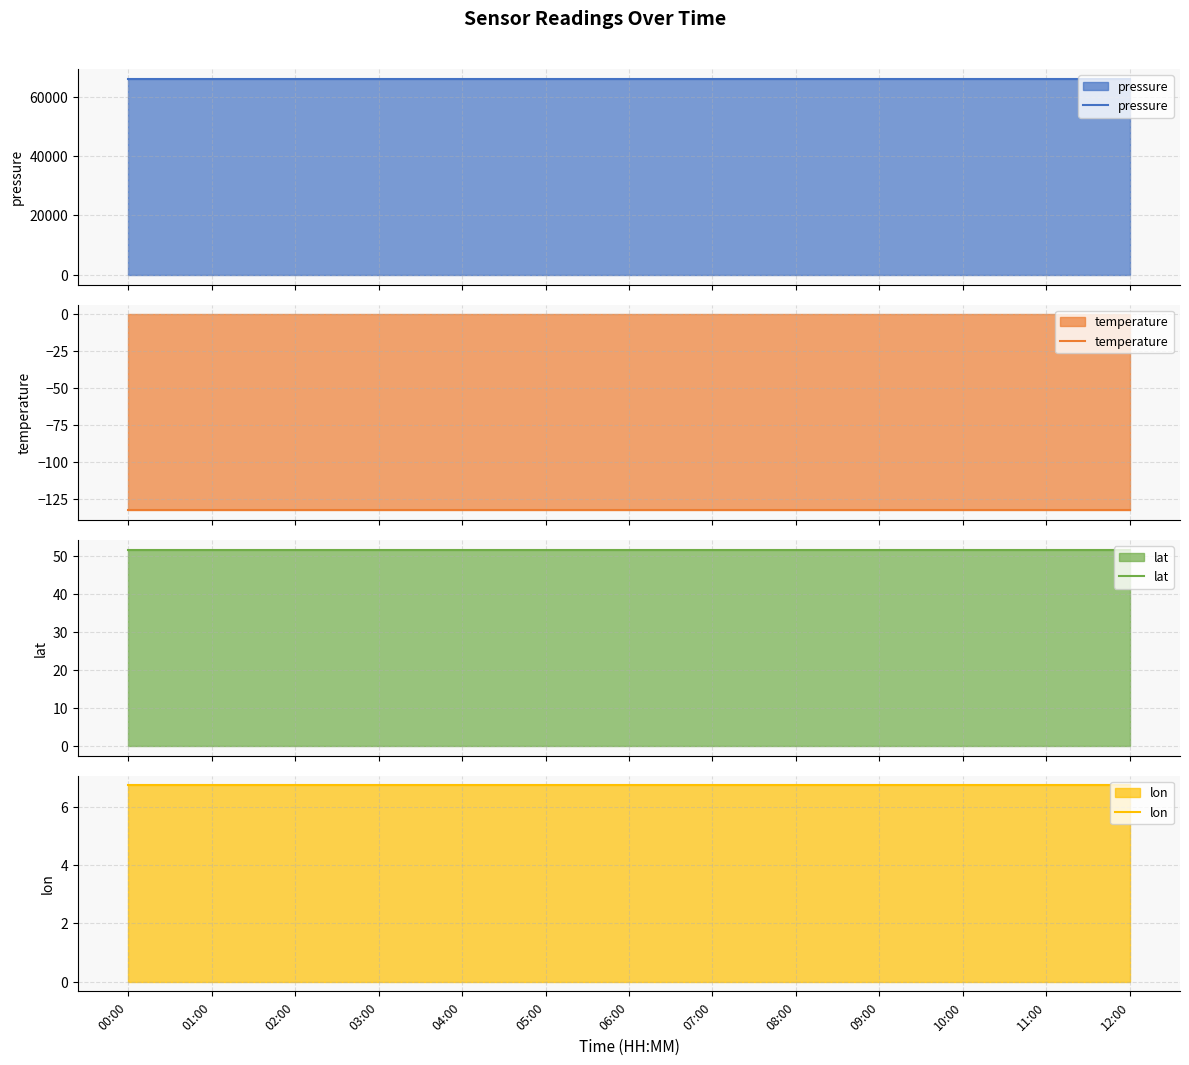

What position from the left is 01:00?

2